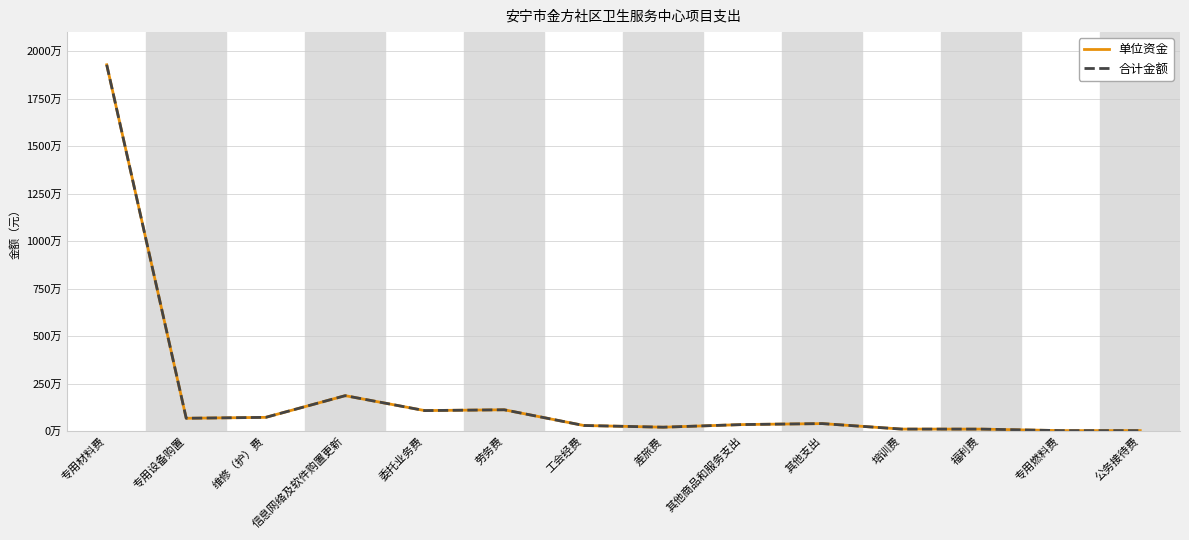

Is this an area chart (filled region under the line)?

No